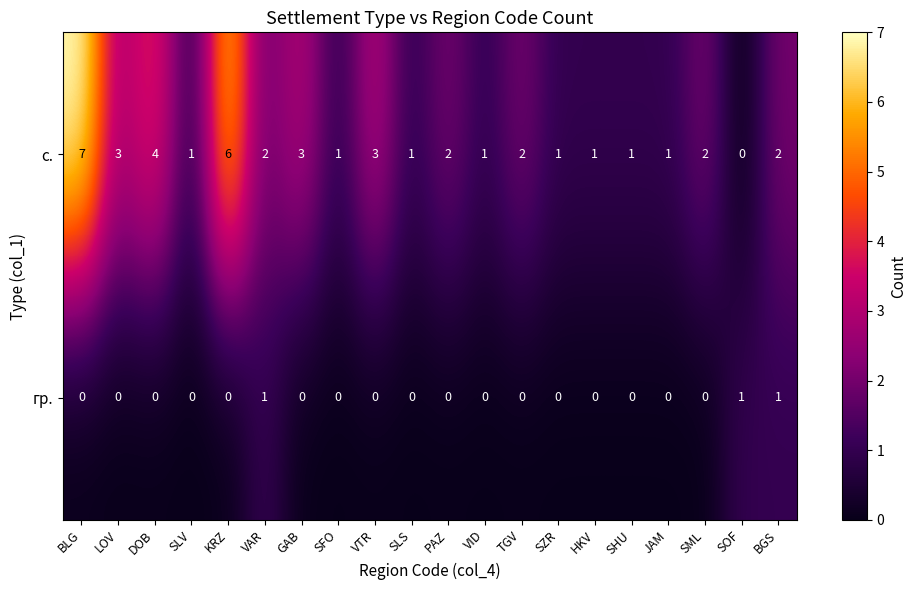

What is the difference between the second highest and second lowest values in the с. series?

5